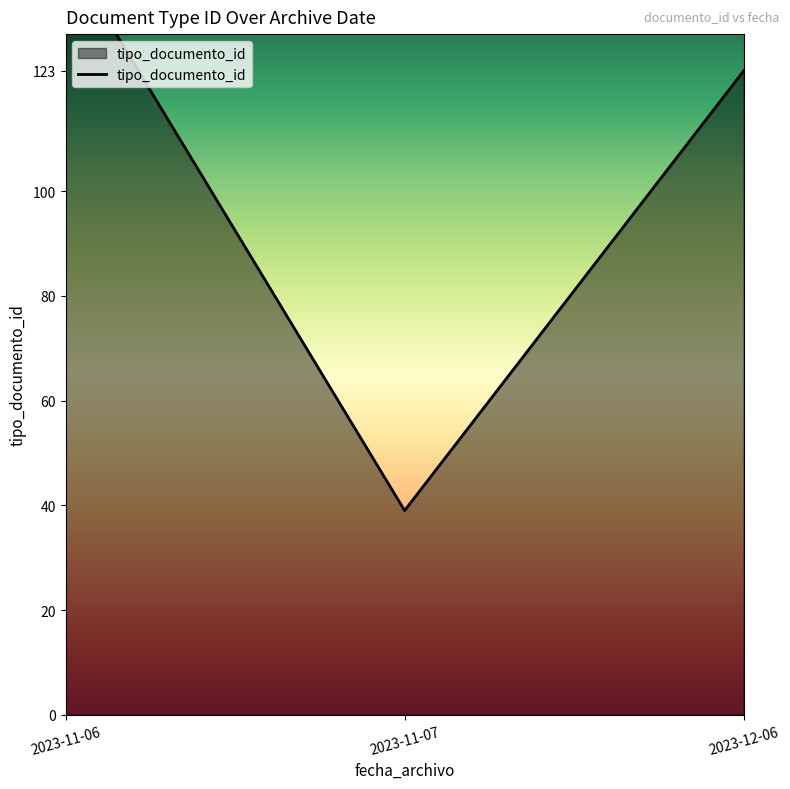

The value at 2023-11-06 is 24. True or false?

False